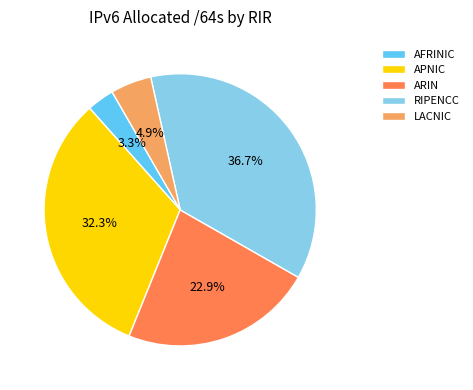

Which has a higher value, RIPENCC or APNIC?

RIPENCC